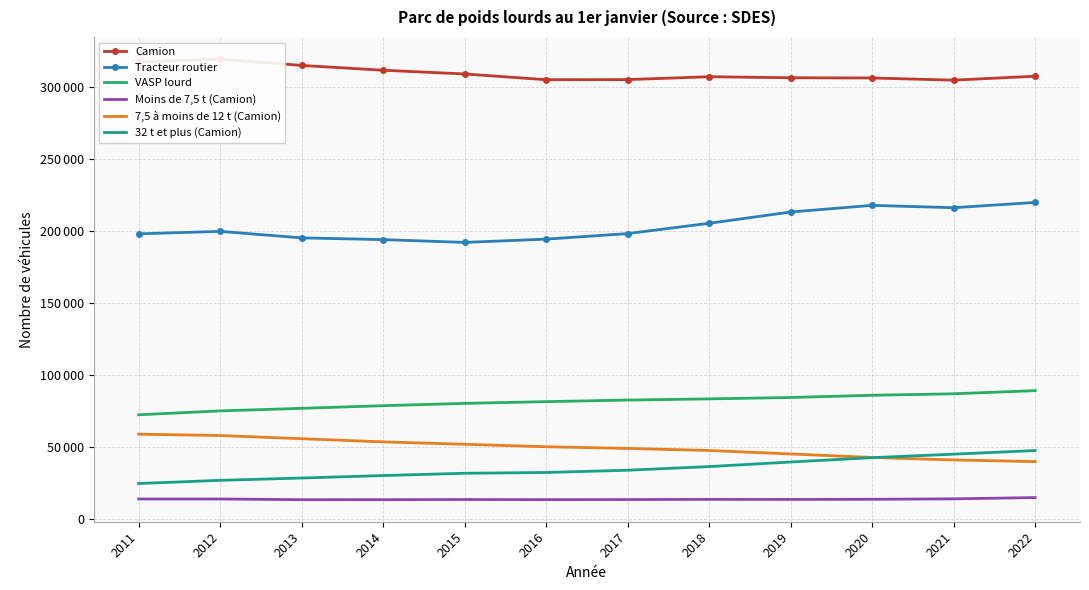

Rank the series by their maximum value, from highest to lowest.

Camion, Tracteur routier, VASP lourd, 7,5 à moins de 12 t (Camion), 32 t et plus (Camion), Moins de 7,5 t (Camion)